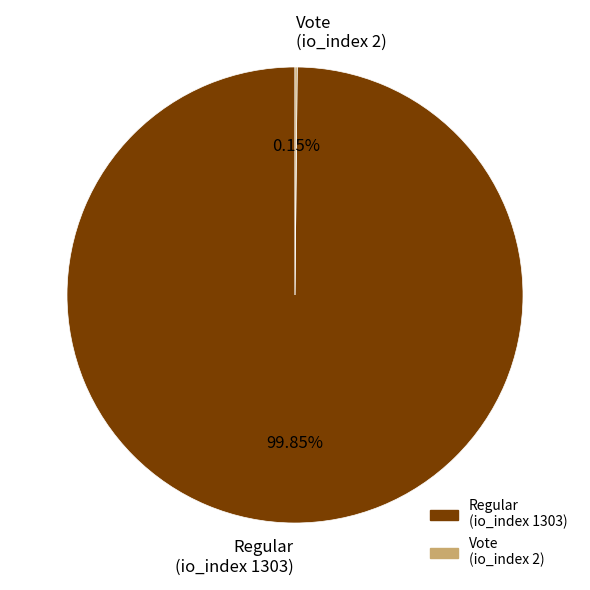

Is there a majority slice in this chart?

Yes